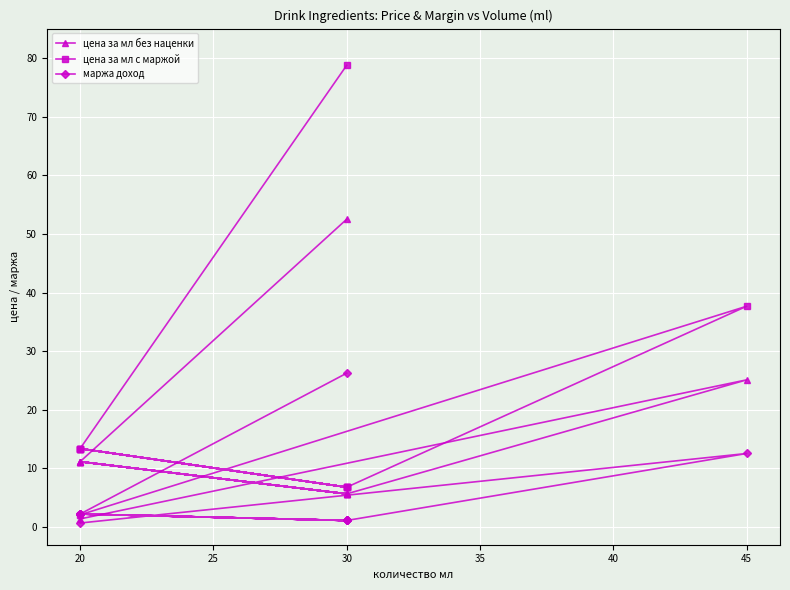

How many values in the маржа доход series exceed 2?

7